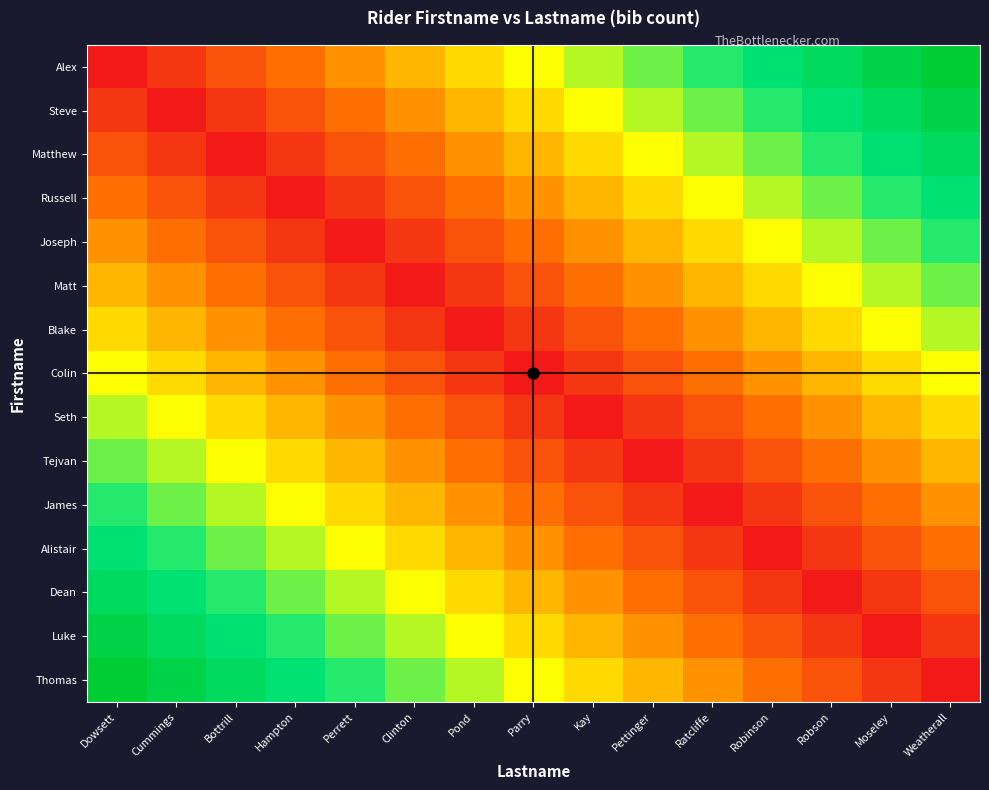

Between Kay and Robinson, which is larger?

Robinson